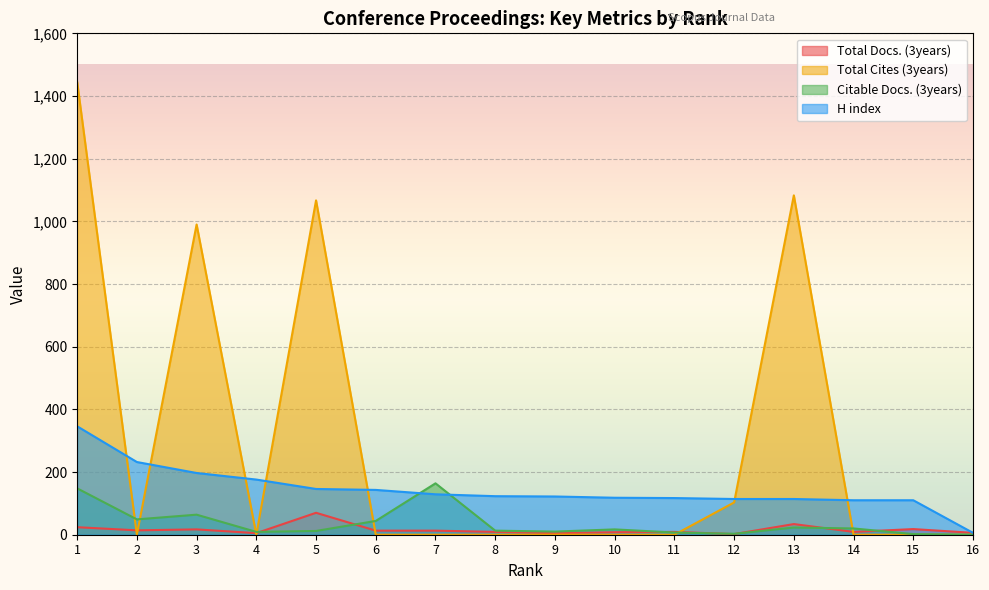

Rank the categories by H index value from lowest to highest.

16, 14, 15, 12, 13, 11, 10, 9, 8, 7, 6, 5, 4, 3, 2, 1